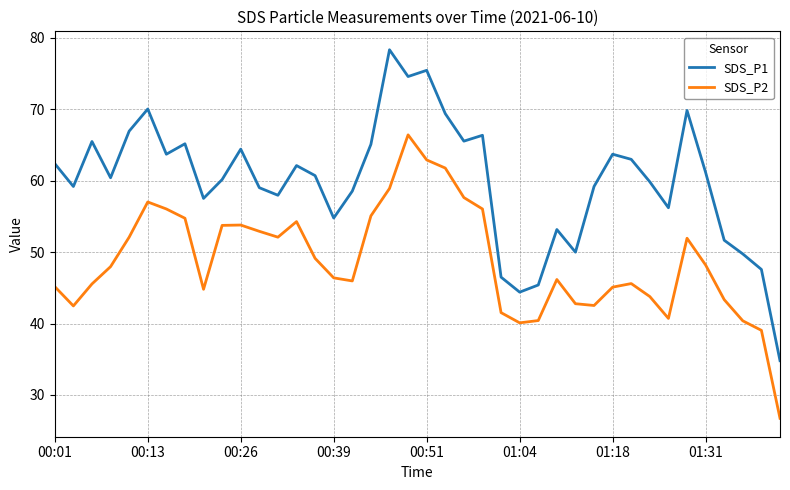

List the series in order of their peak value, highest first.

SDS_P1, SDS_P2